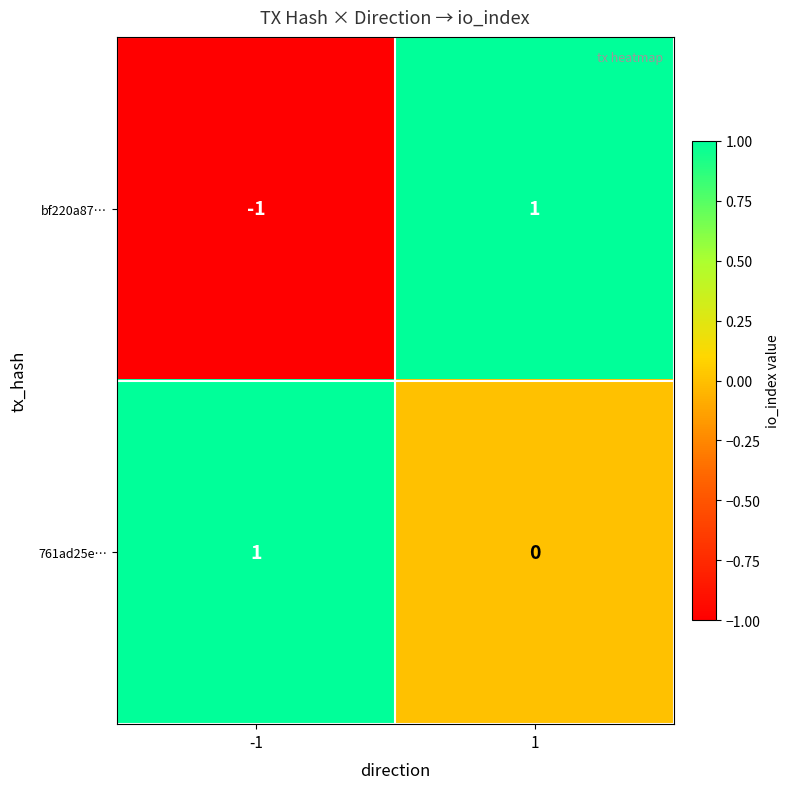

Is it true that bf220a87… equals 1 at 1?

True